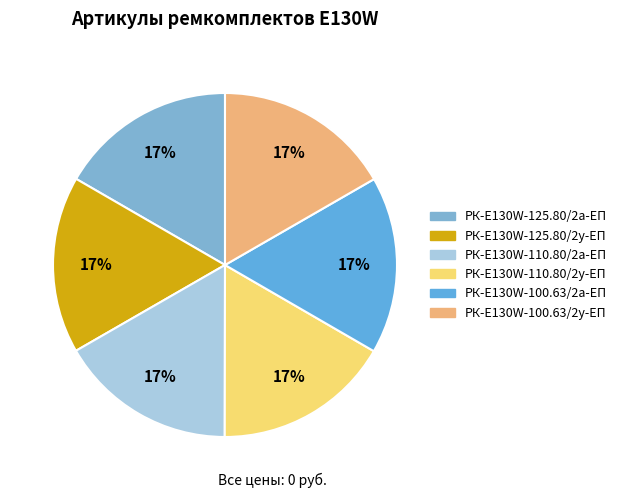

Is it true that РК-E130W-125.80/2у-ЕП is 17% of the pie?

True